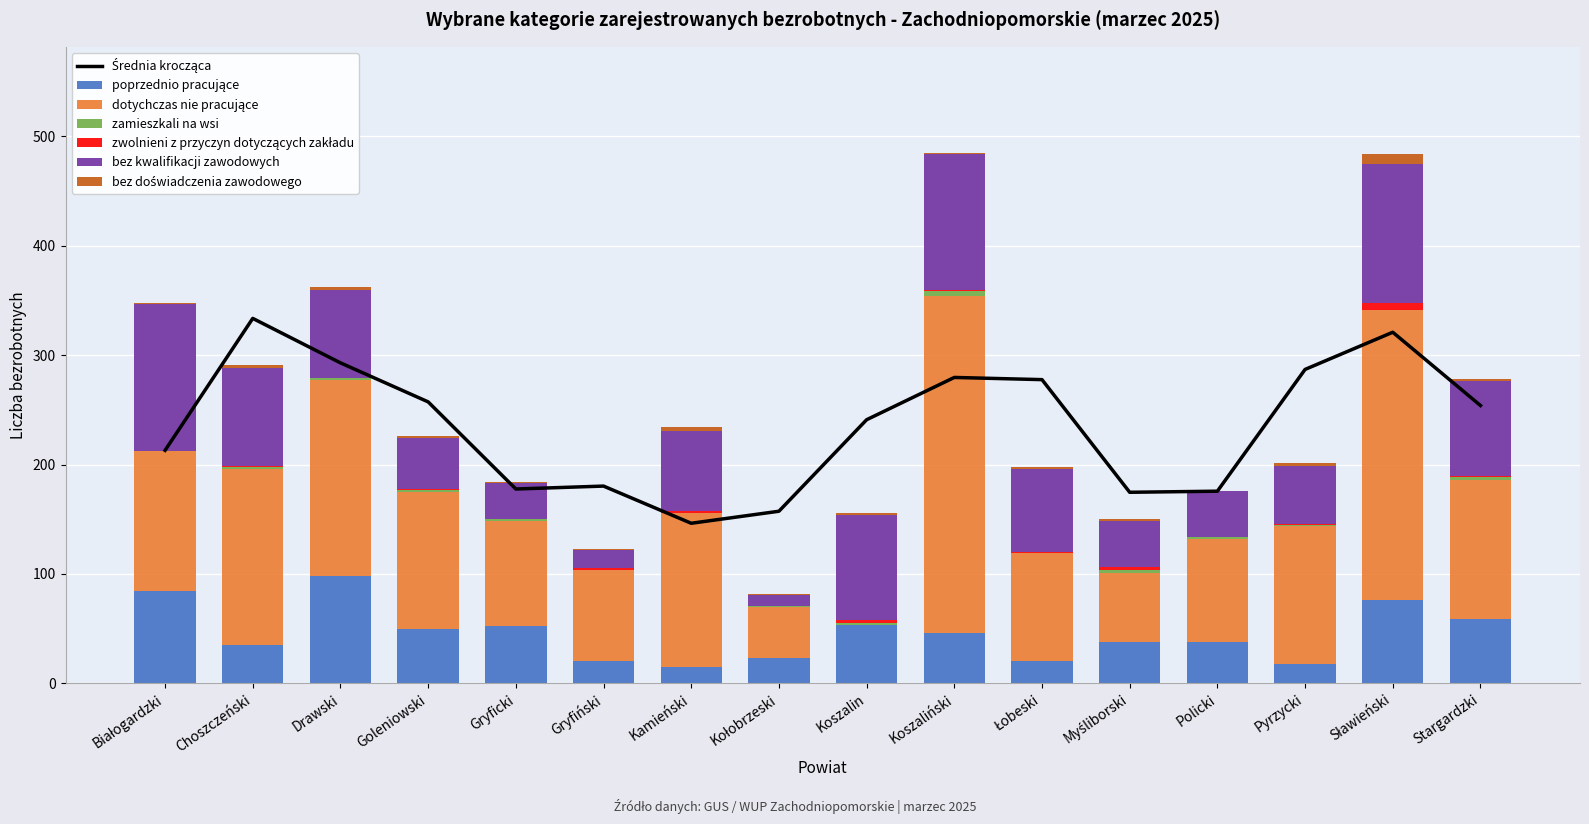

At how many categories does at least one series exceed 39?

16